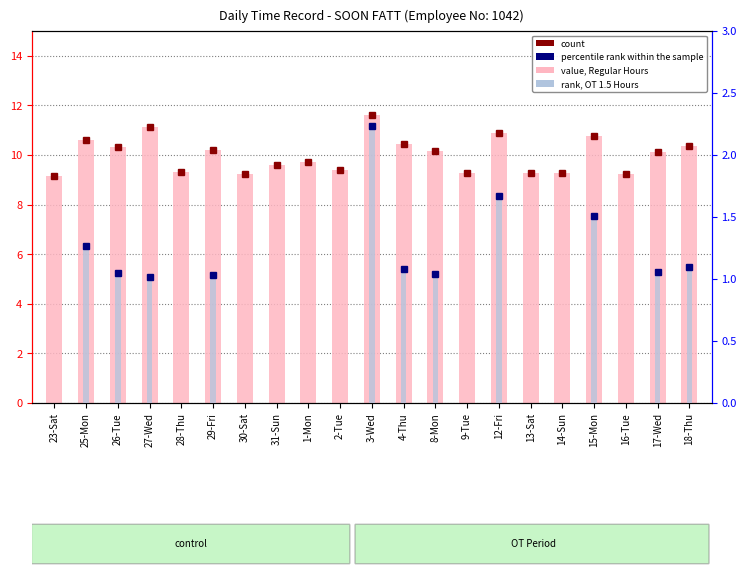

Does the chart contain stacked bars?

No